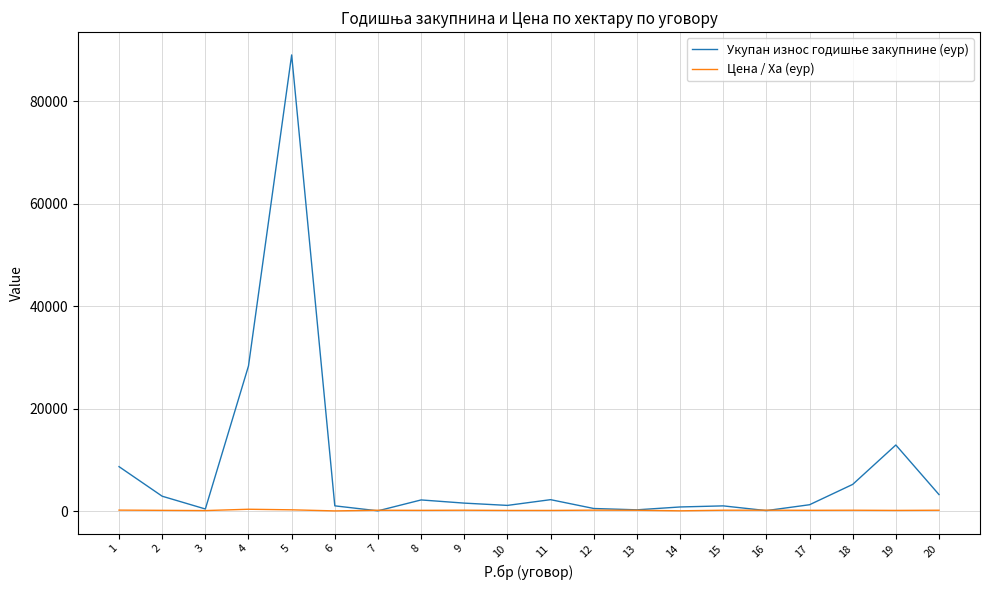

Does the chart have visible grid lines?

Yes